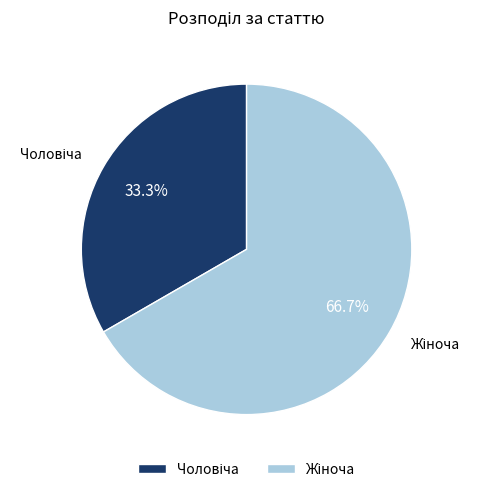

Does any single category account for the majority?

Yes